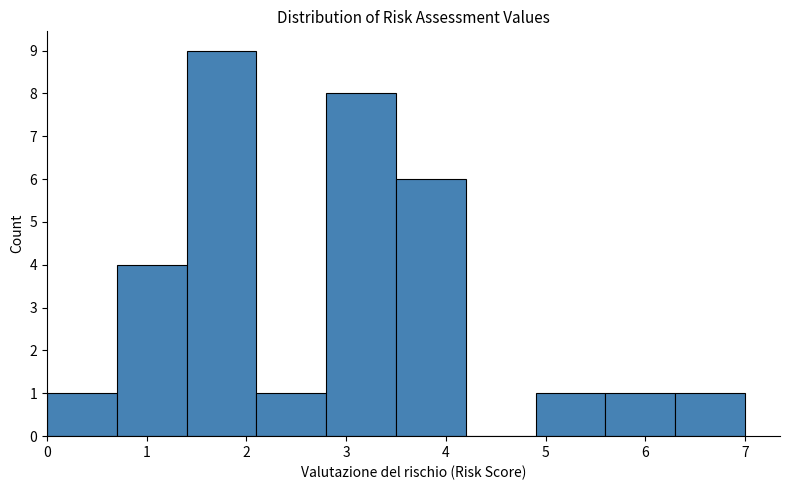

Reading left to right, list every bar in this chart as the range it spans on the x-axis followed by its height. The values are not printed on the chart, so give them approximately, as read against the axis.

0.0 to 0.7: 1
0.7 to 1.4: 4
1.4 to 2.1: 9
2.1 to 2.8: 1
2.8 to 3.5: 8
3.5 to 4.2: 6
4.2 to 4.9: 0
4.9 to 5.6: 1
5.6 to 6.3: 1
6.3 to 7.0: 1